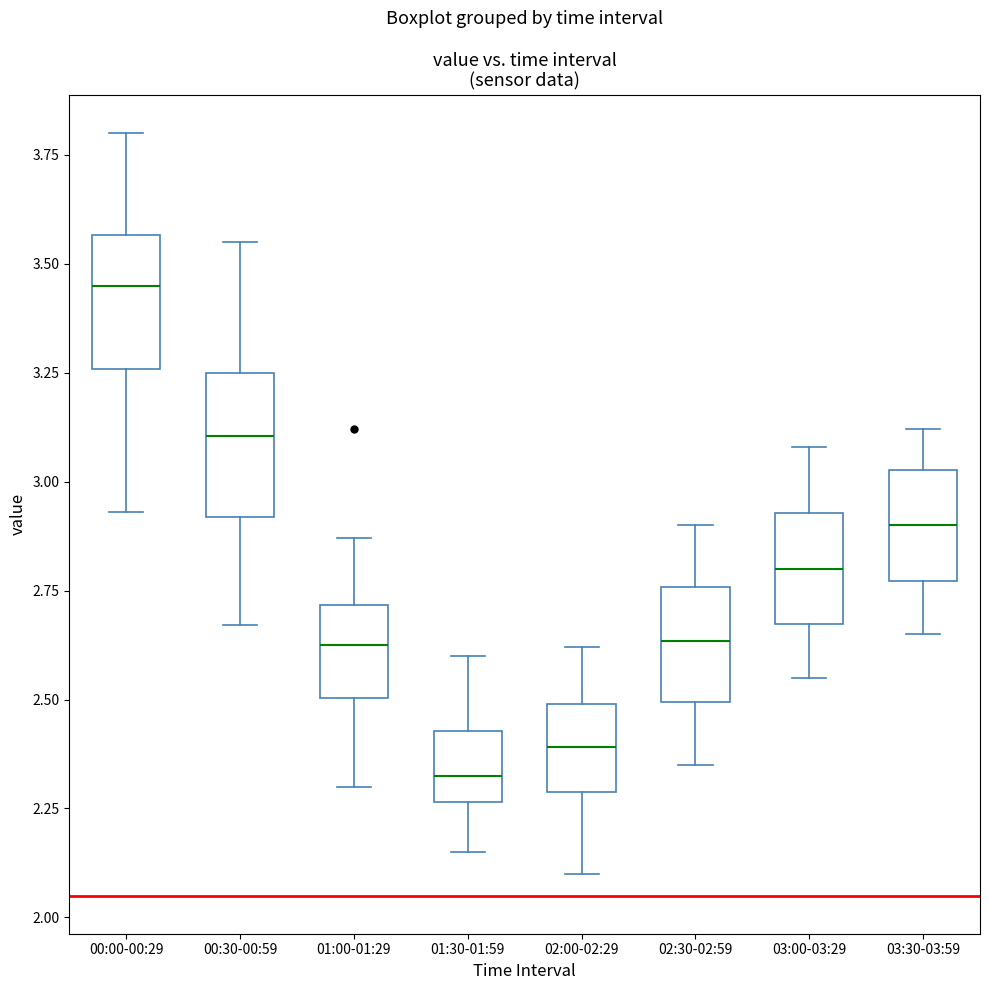

Reading left to right, transcribe this box plot: for each box, give where its median line is, the range the box spans, and where its two whiskers end, as read against the y-axis. The values are not printed on the chart, so give them approximately, as read against the axis.

00:00-00:29: median 3.45, box 3.25 to 3.55, whiskers 2.95 to 3.80
00:30-00:59: median 3.10, box 2.90 to 3.25, whiskers 2.65 to 3.55
01:00-01:29: median 2.65, box 2.50 to 2.70, whiskers 2.30 to 2.85
01:30-01:59: median 2.35, box 2.25 to 2.45, whiskers 2.15 to 2.60
02:00-02:29: median 2.40, box 2.30 to 2.50, whiskers 2.10 to 2.60
02:30-02:59: median 2.65, box 2.50 to 2.75, whiskers 2.35 to 2.90
03:00-03:29: median 2.80, box 2.65 to 2.95, whiskers 2.55 to 3.10
03:30-03:59: median 2.90, box 2.75 to 3.05, whiskers 2.65 to 3.10